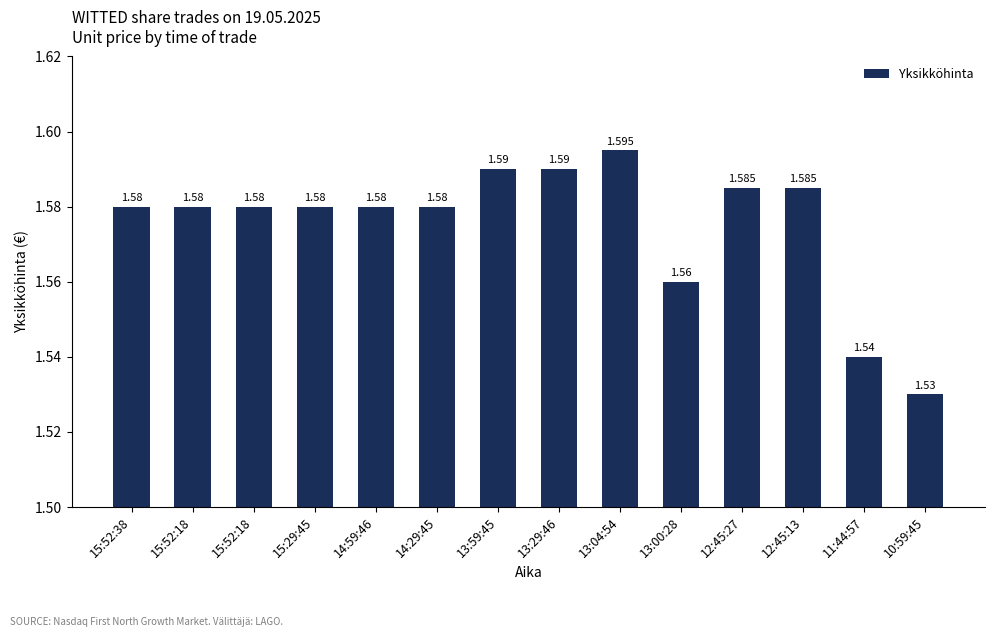

Which label corresponds to the smallest value in the chart?

10:59:45